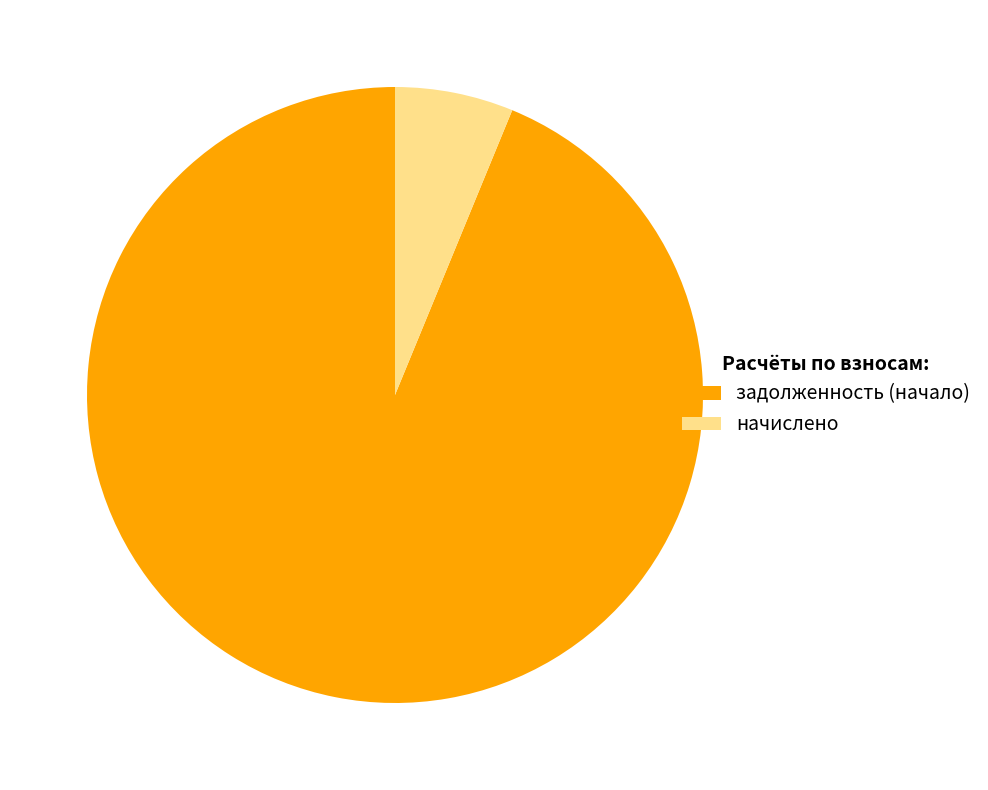

Does any single category account for the majority?

Yes